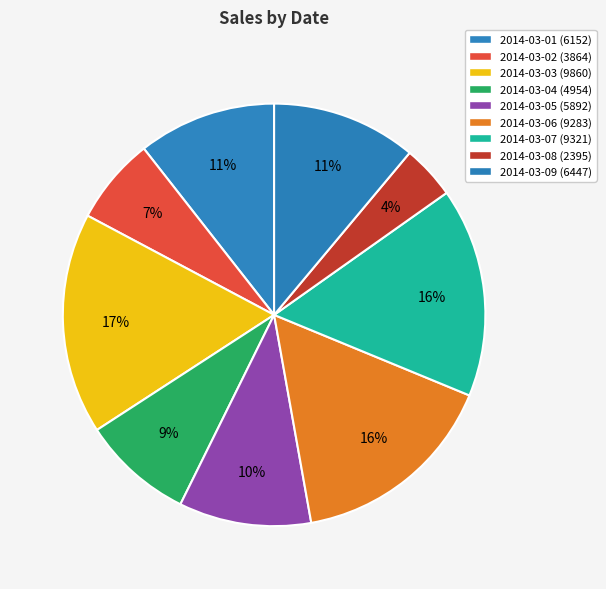

Combined, what portion of the pie is 2014-03-02 and 2014-03-04?

15.2%